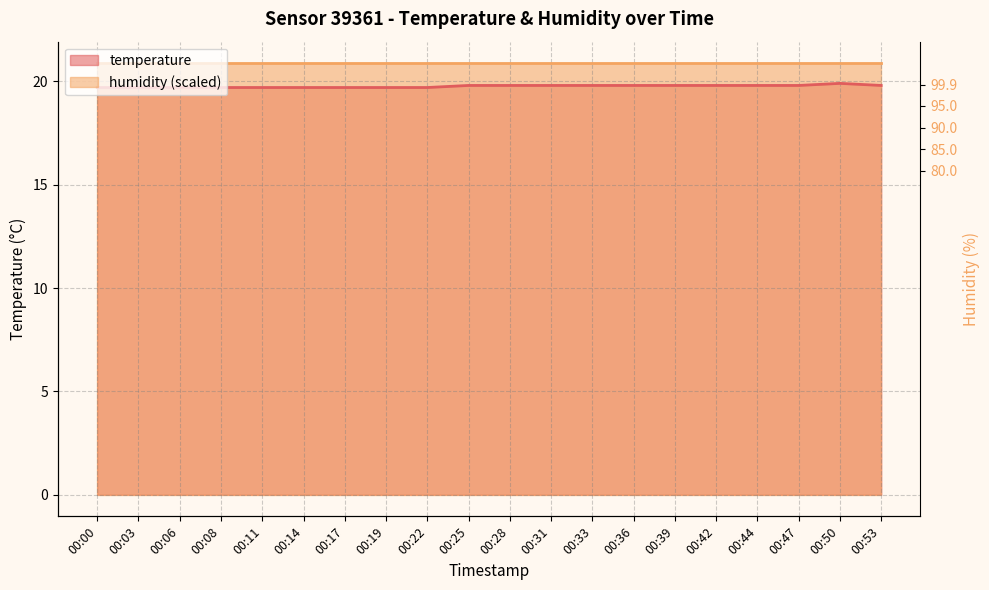

Between 00:47 and 00:00, which is larger?

00:47